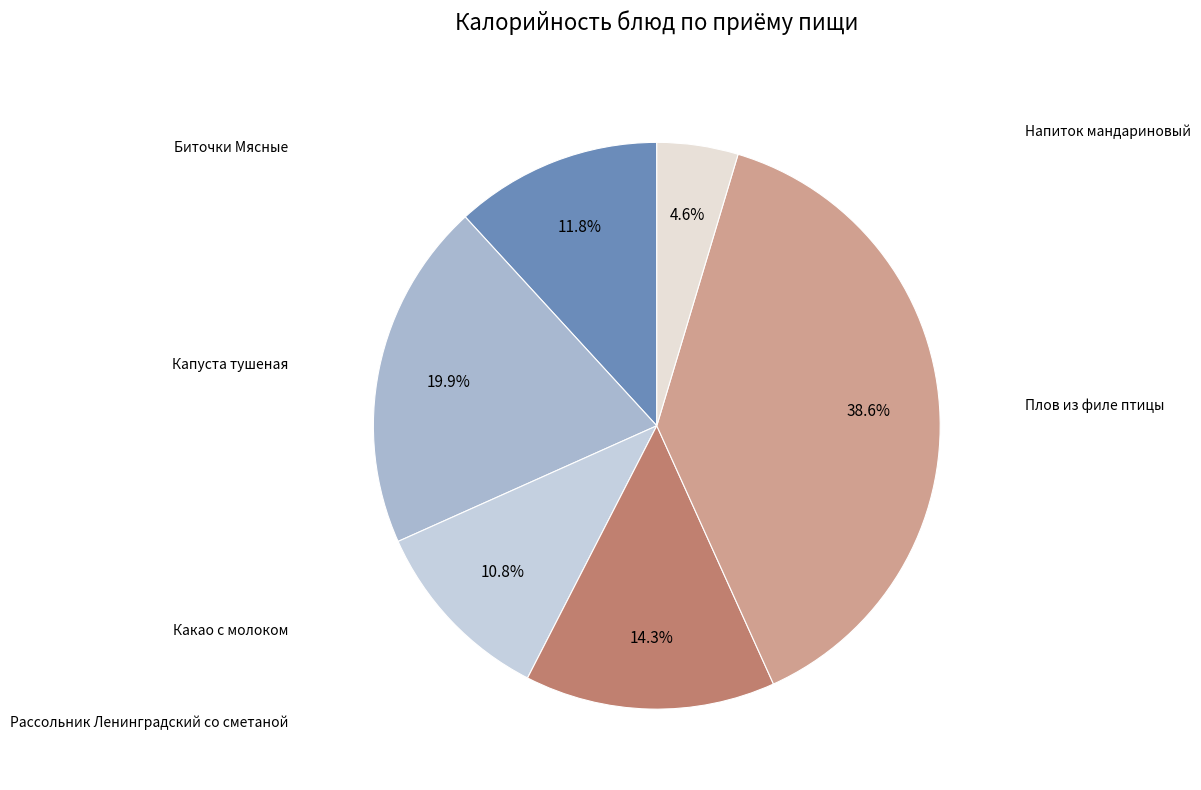

Is there any slice that represents more than half of the pie?

No